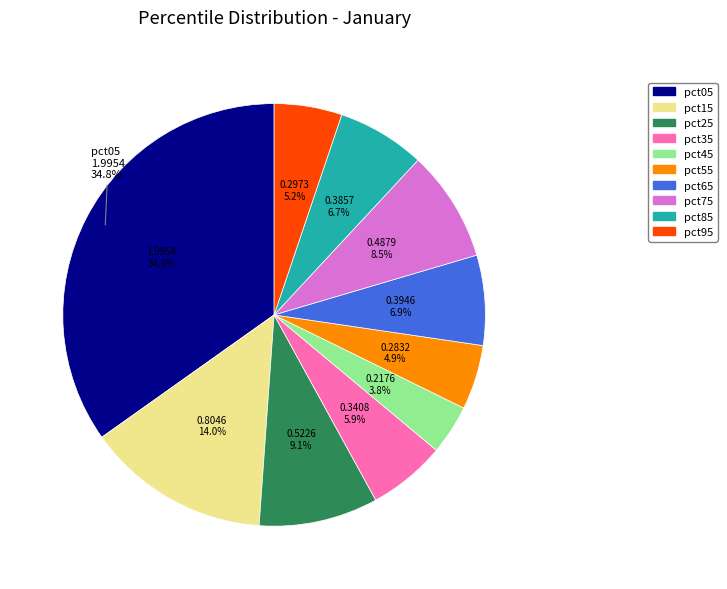

To the nearest percent, what percentage of the pie is pct35?

6%